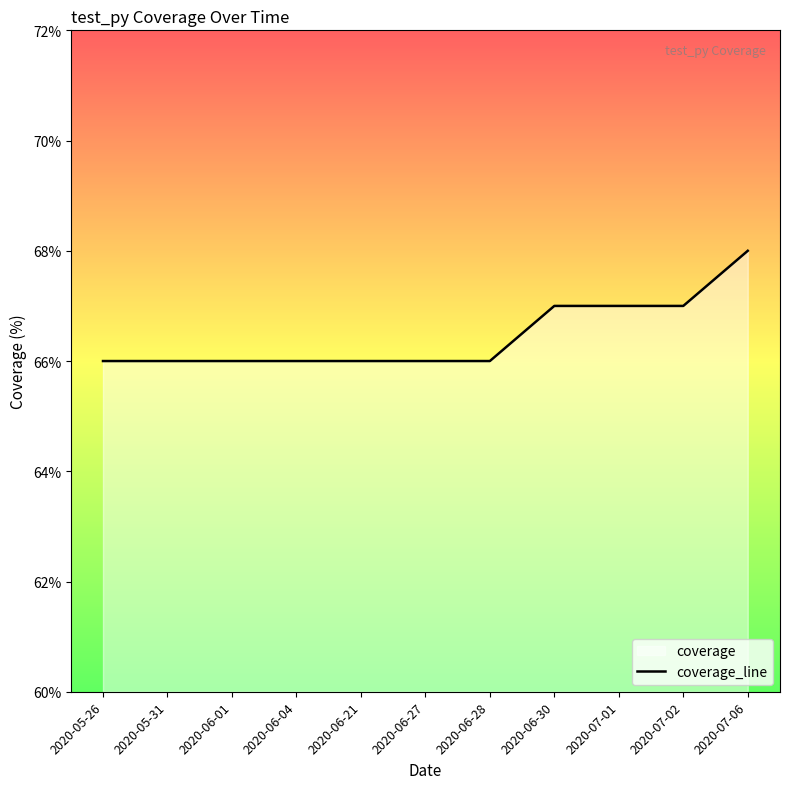

The value at 2020-06-21 is 89. True or false?

False